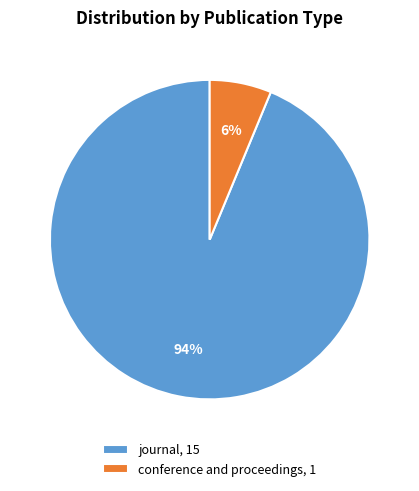

How many slices are in this pie chart?

2